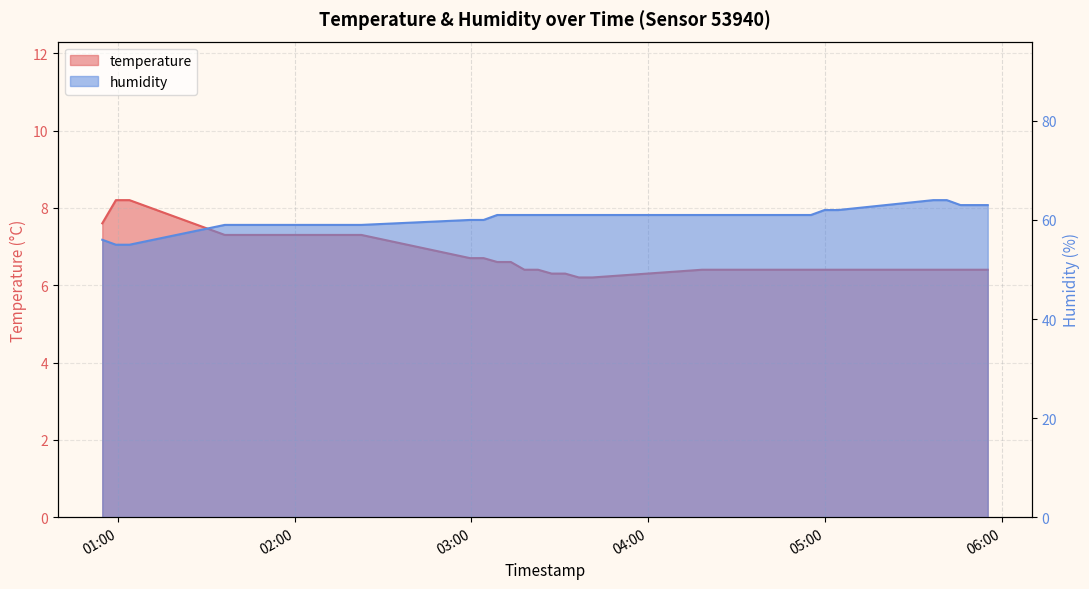

What position from the right is 2024-03-23T01:50:16?

34